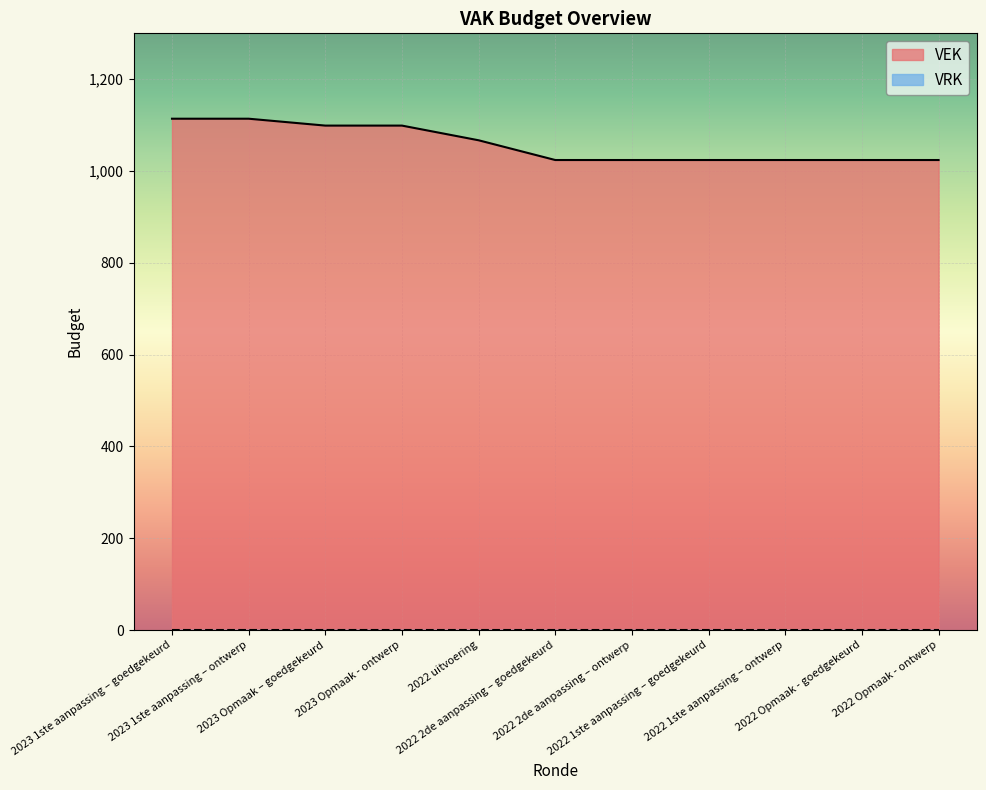

The value at 2022 1ste aanpassing – goedgekeurd is 468. True or false?

False